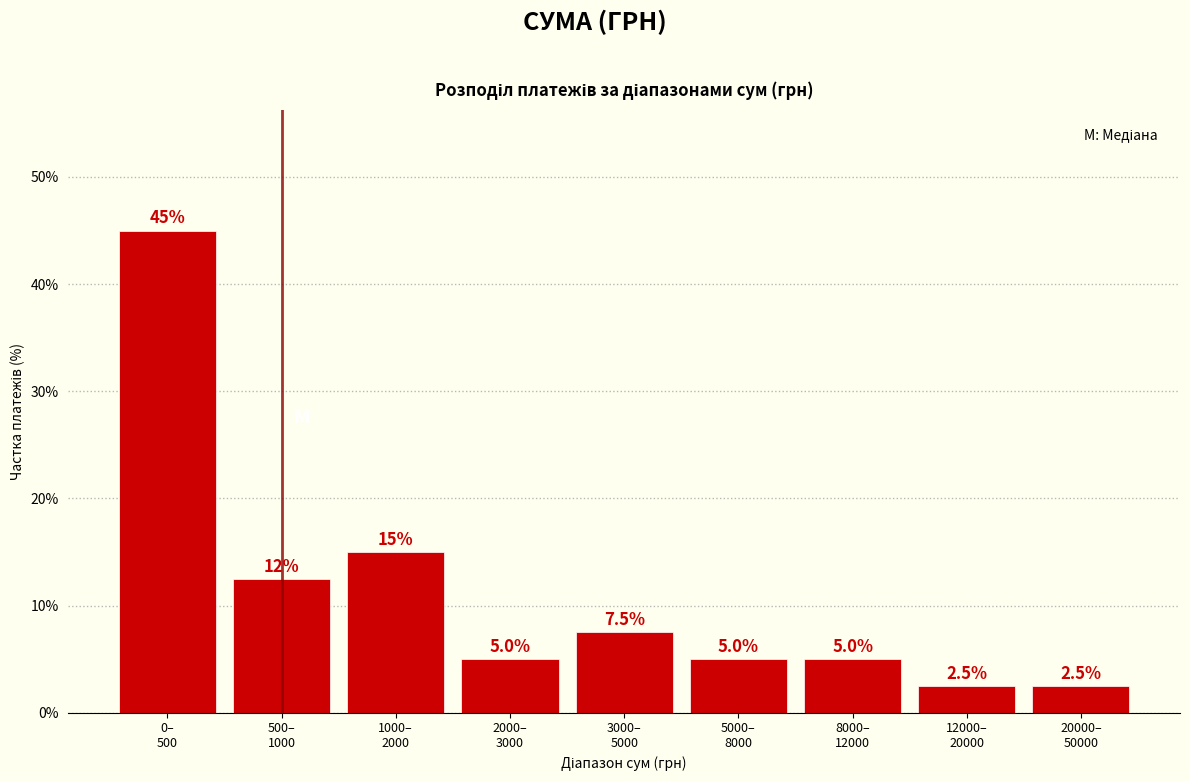

Reading left to right, extract all data points from this chart.

45.0	12.5	15.0	5.0	7.5	5.0	5.0	2.5	2.5